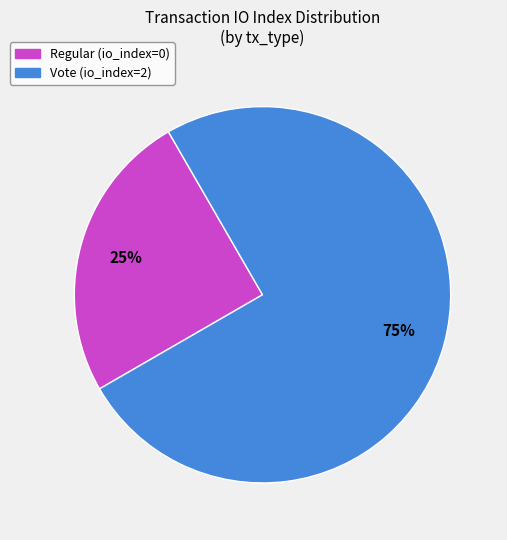

Do Vote (io_index=2) and Regular (io_index=0) together represent more than half of the pie?

Yes